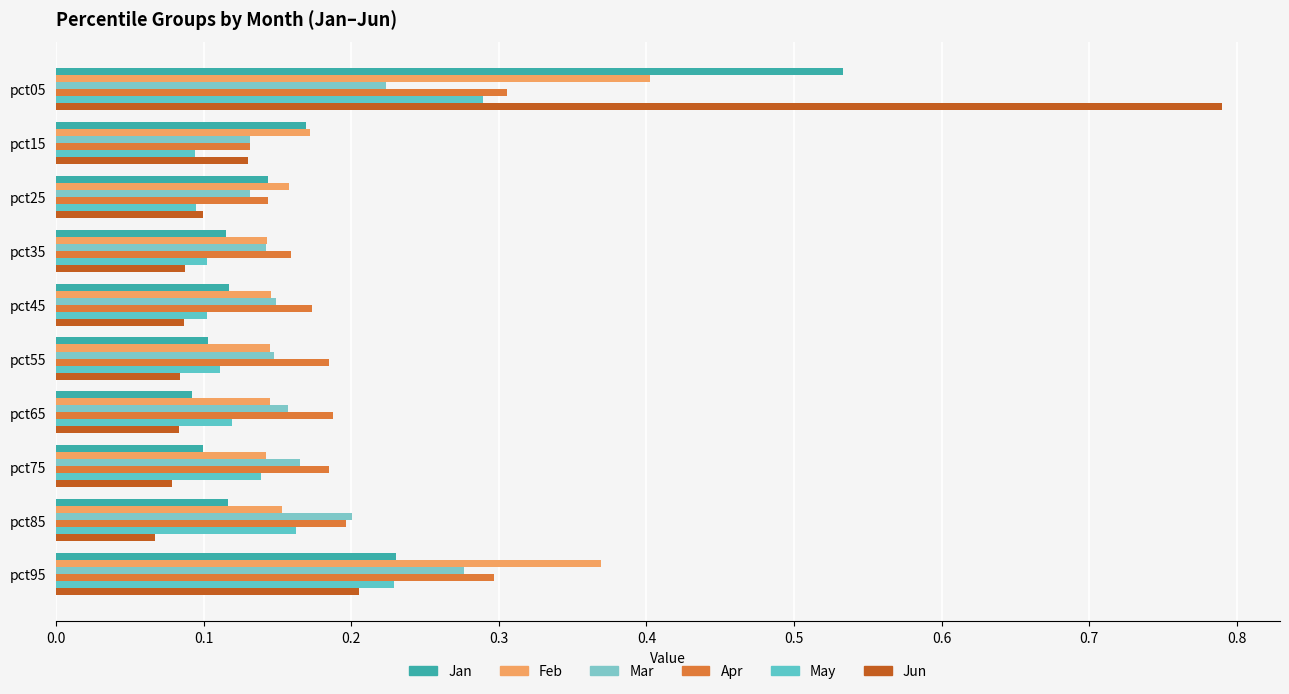

Which series has the largest range (max minus min)?

Jun